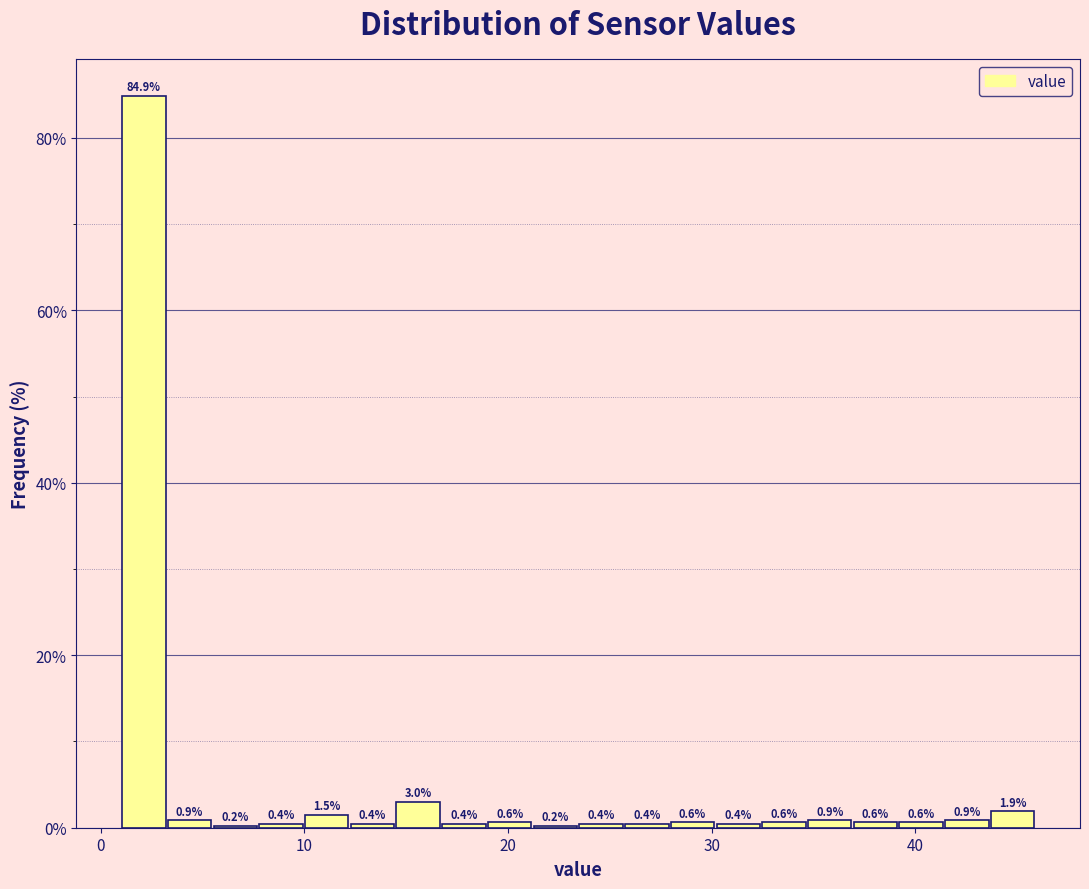

Read against the x-axis, roughly where is the centre of the tallest bar?

2